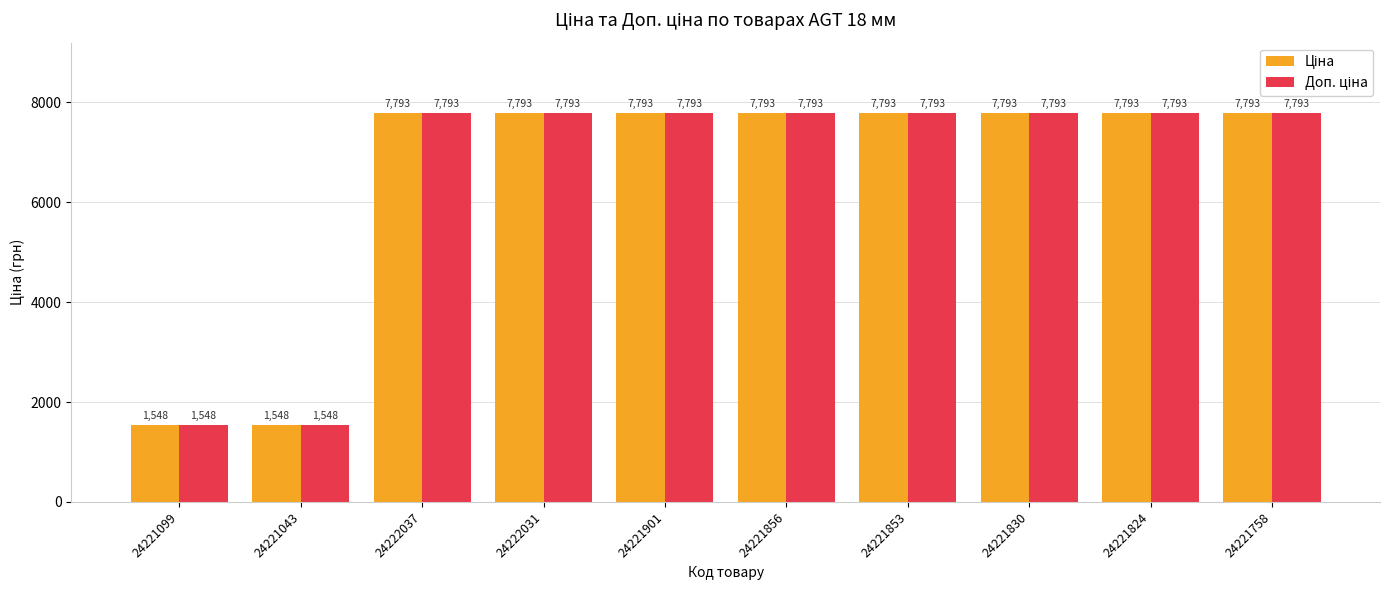

At how many categories does at least one series exceed 7210?

8